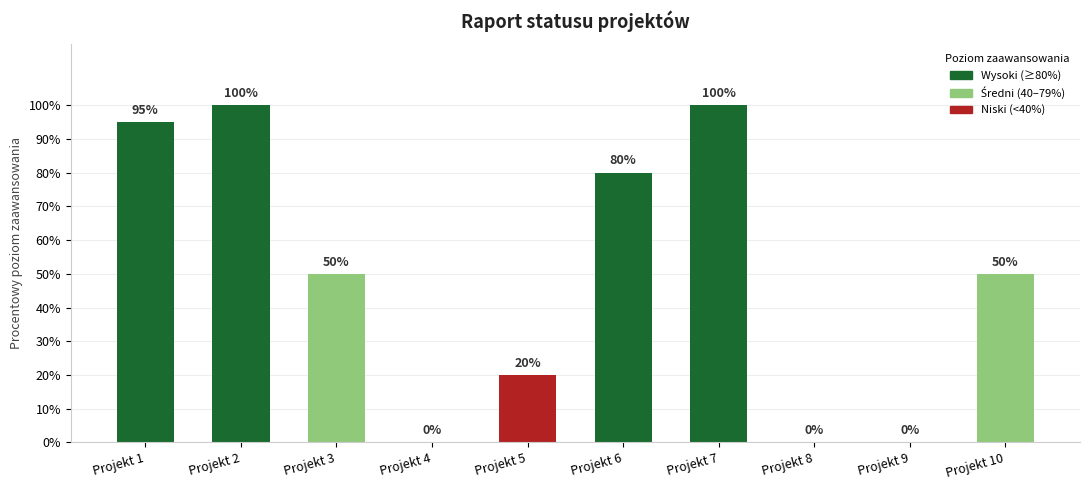

Reading left to right, what are all the values shown in this chart?

Projekt 1=0.9	Projekt 2=1.0	Projekt 3=0.5	Projekt 4=0.0	Projekt 5=0.2	Projekt 6=0.8	Projekt 7=1.0	Projekt 8=0.0	Projekt 9=0.0	Projekt 10=0.5